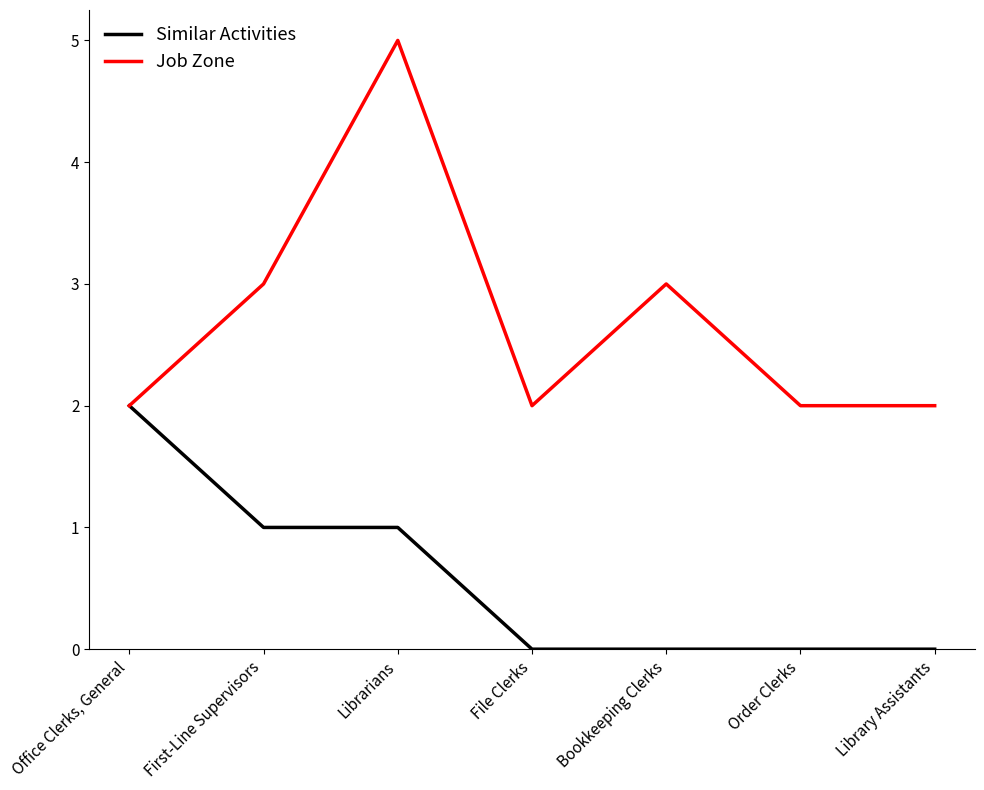

The value of Job Zone at Library Assistants is 2. True or false?

True